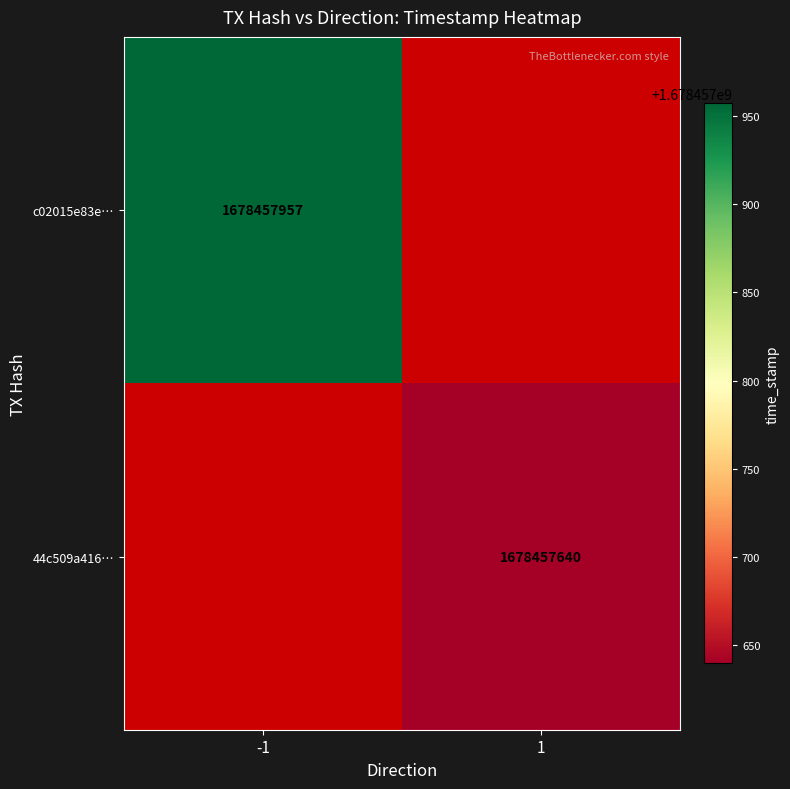

Which series has the widest spread of values?

c02015e83e0cff86b9891dd4b64ce4c1144fcb3